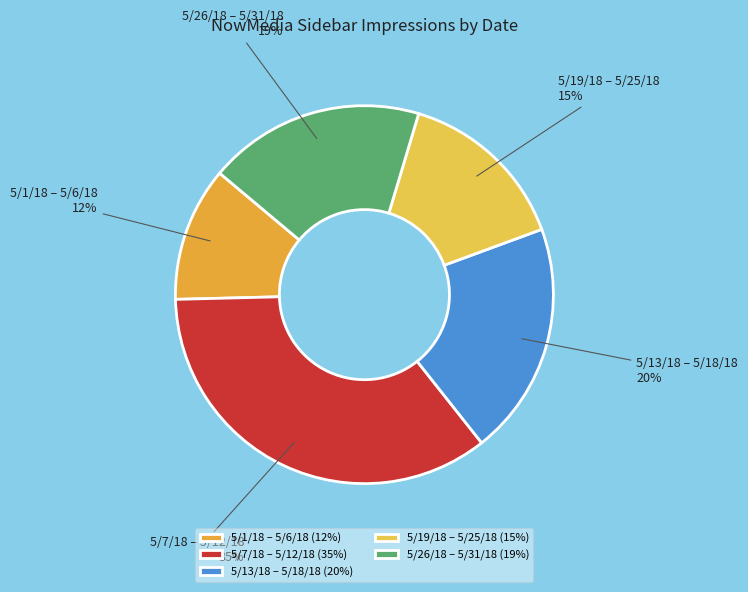

Approximately how many times larger is the value at 5/13/18 – 5/18/18 compared to 5/7/18 – 5/12/18?

0.6